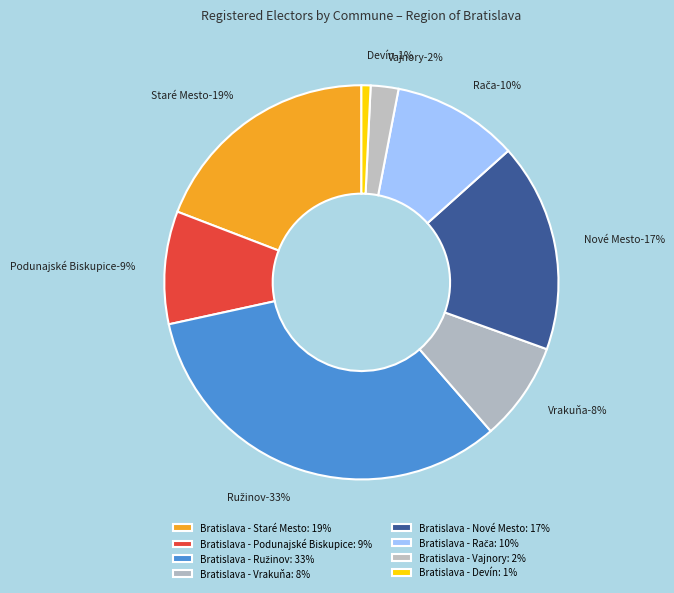

How many segments does this pie chart have?

8